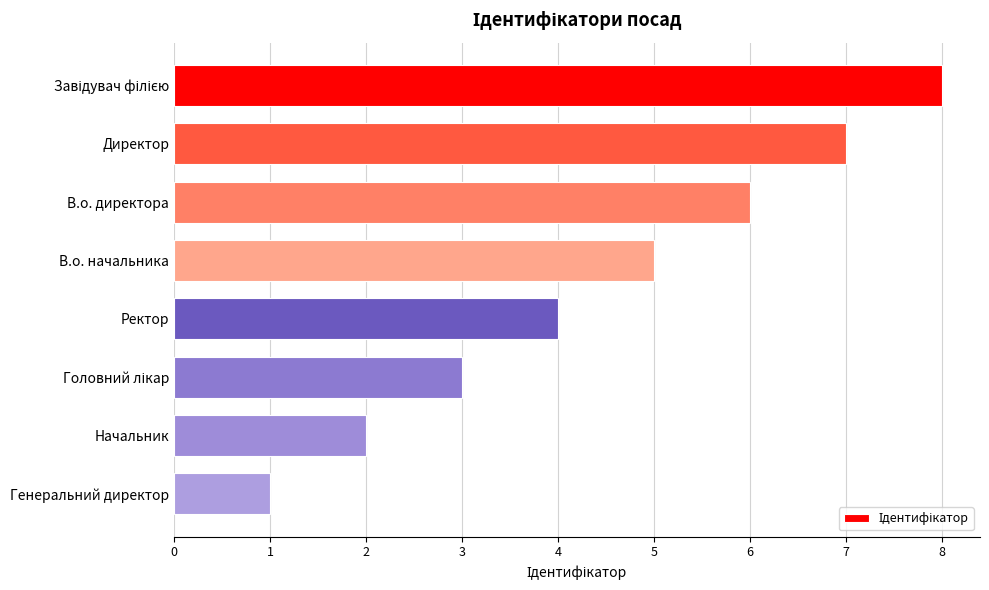

What is the change in value from Директор to Ректор?

-3